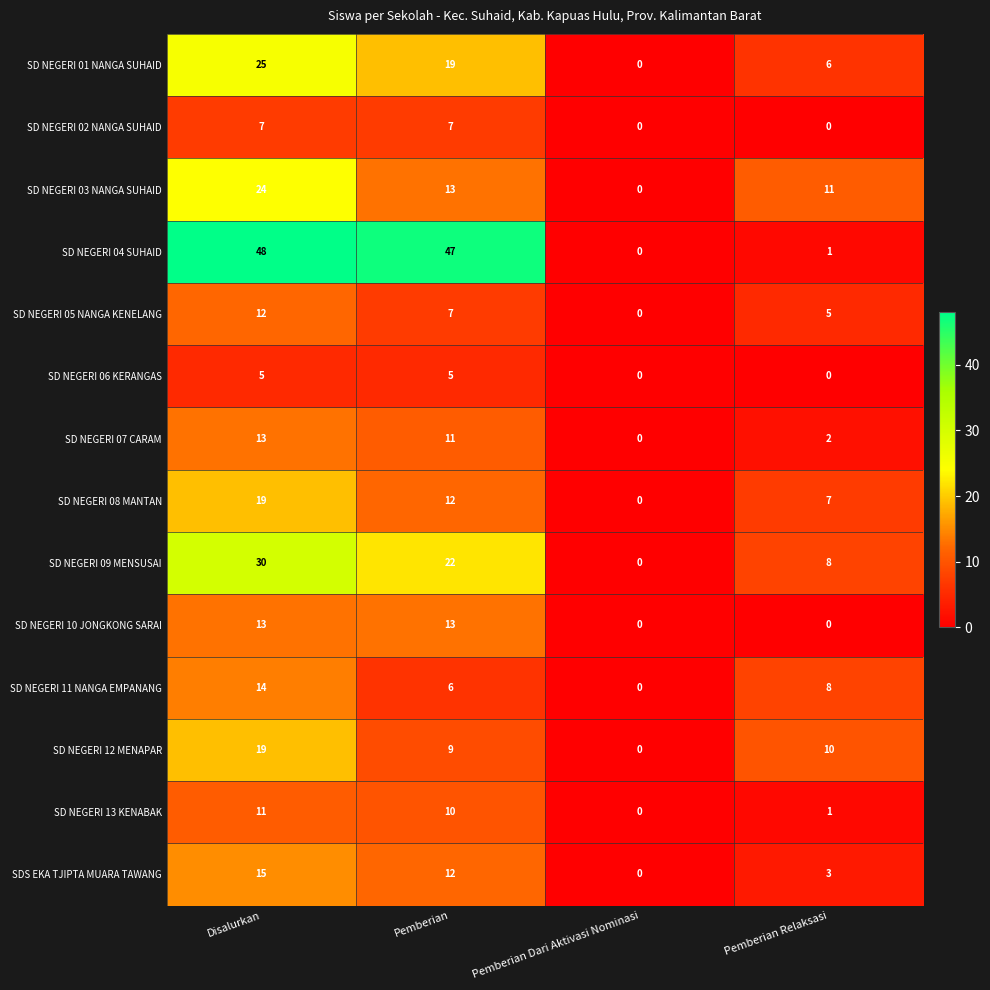

What is the total value across all series at Pemberian Relaksasi?

62